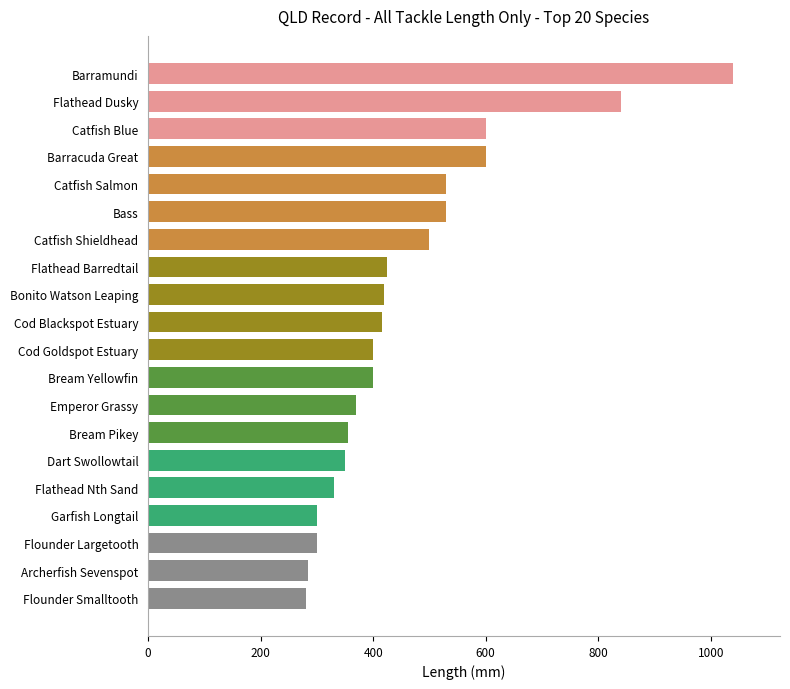

Read the value at Cod Goldspot Estuary.

400